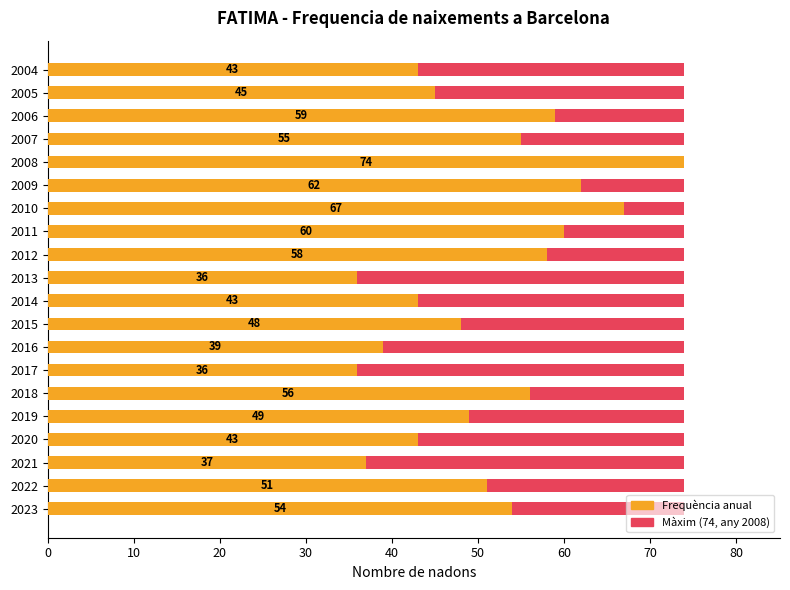

Is the value of Maximum value (ref) at 60 greater than the value of Frequència at 19?

No